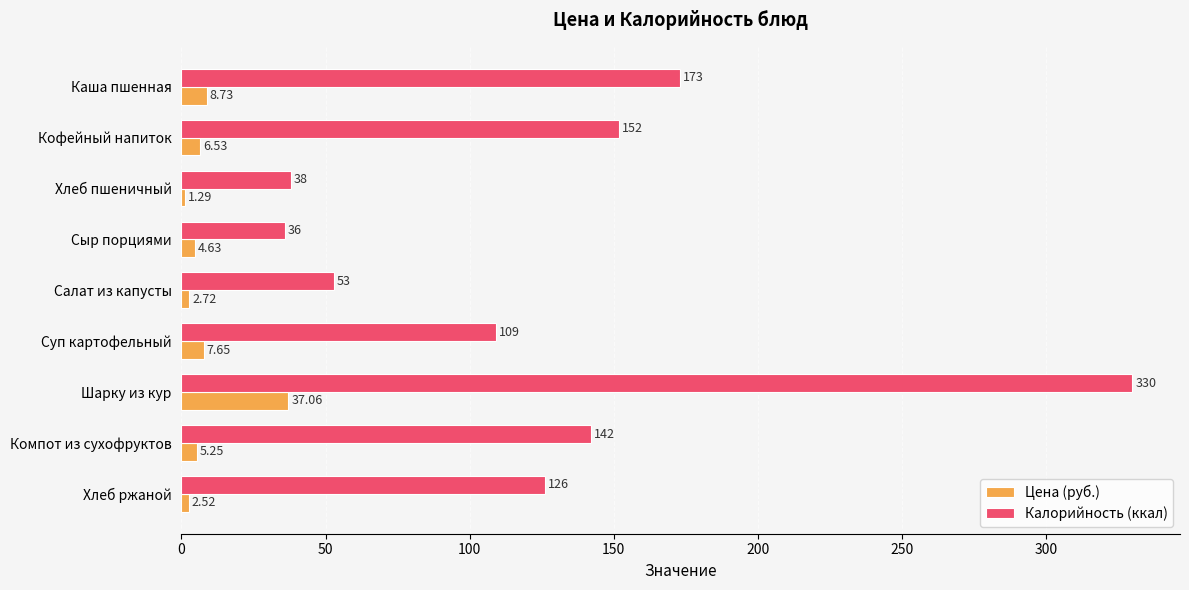

Rank the series by their average value, from lowest to highest.

Цена (руб.), Калорийность (ккал)